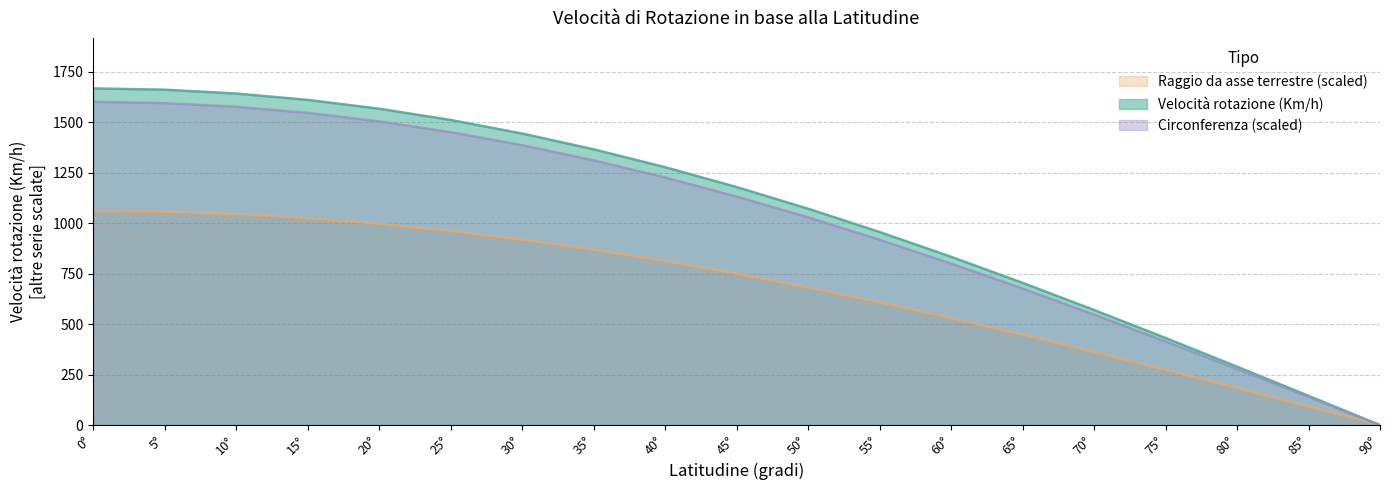

Which label corresponds to the smallest value in the chart?

90°